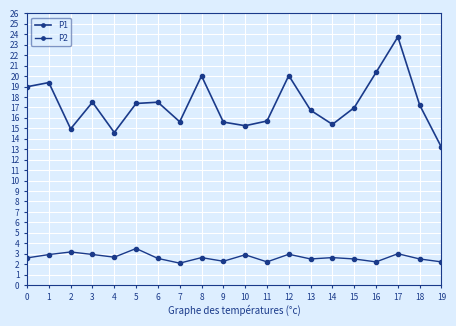

How many categories are shown in the chart?

20